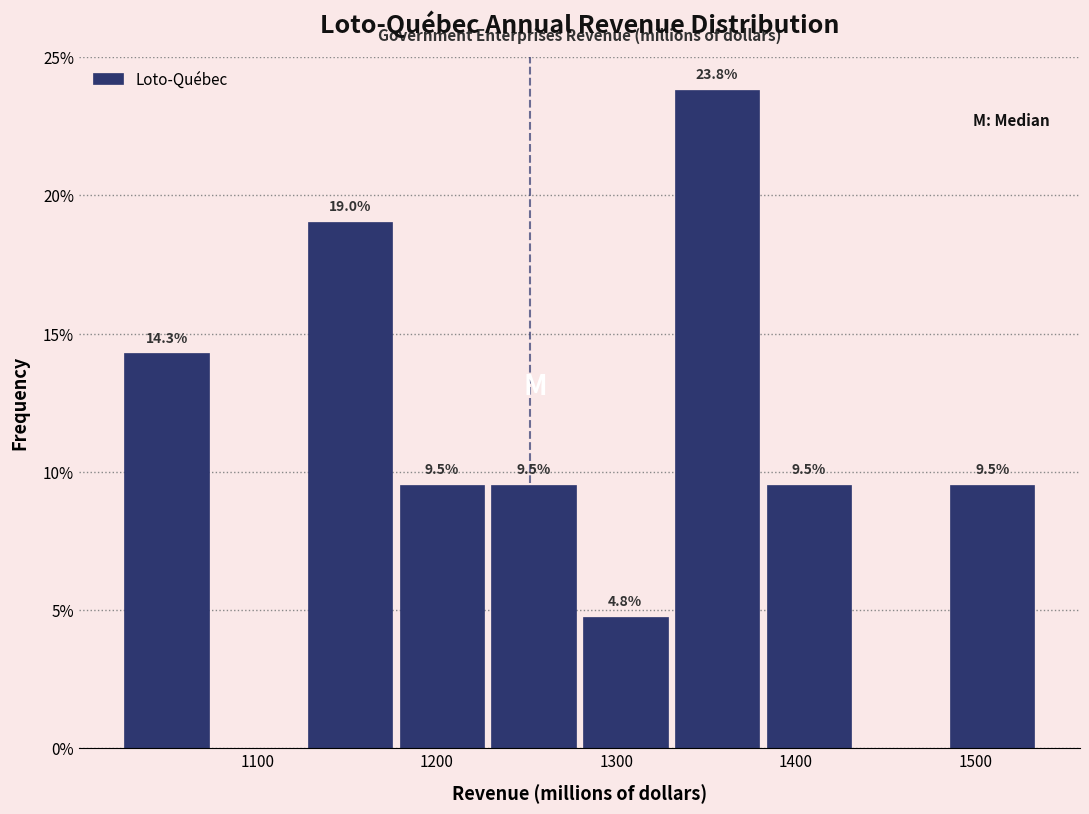

Which range on the x-axis has the tallest bar?

1330 to 1380